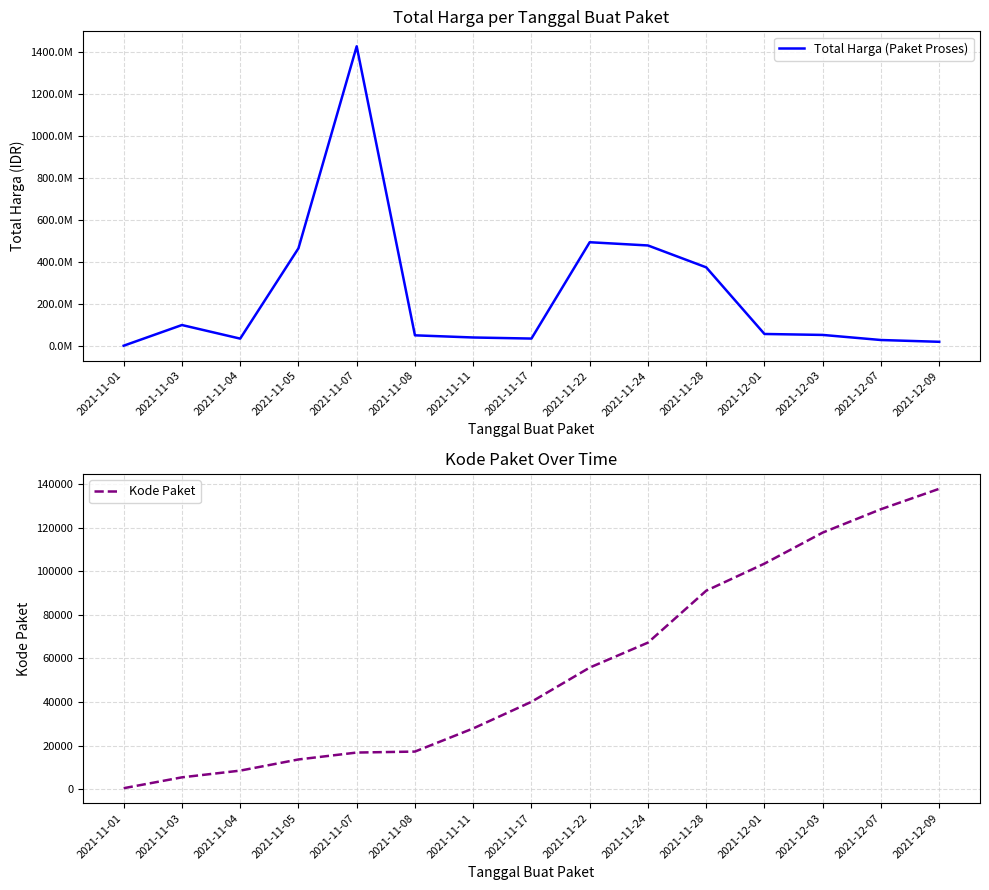

Is it true that Kode Paket equals 48135 at 2021-11-28?

False